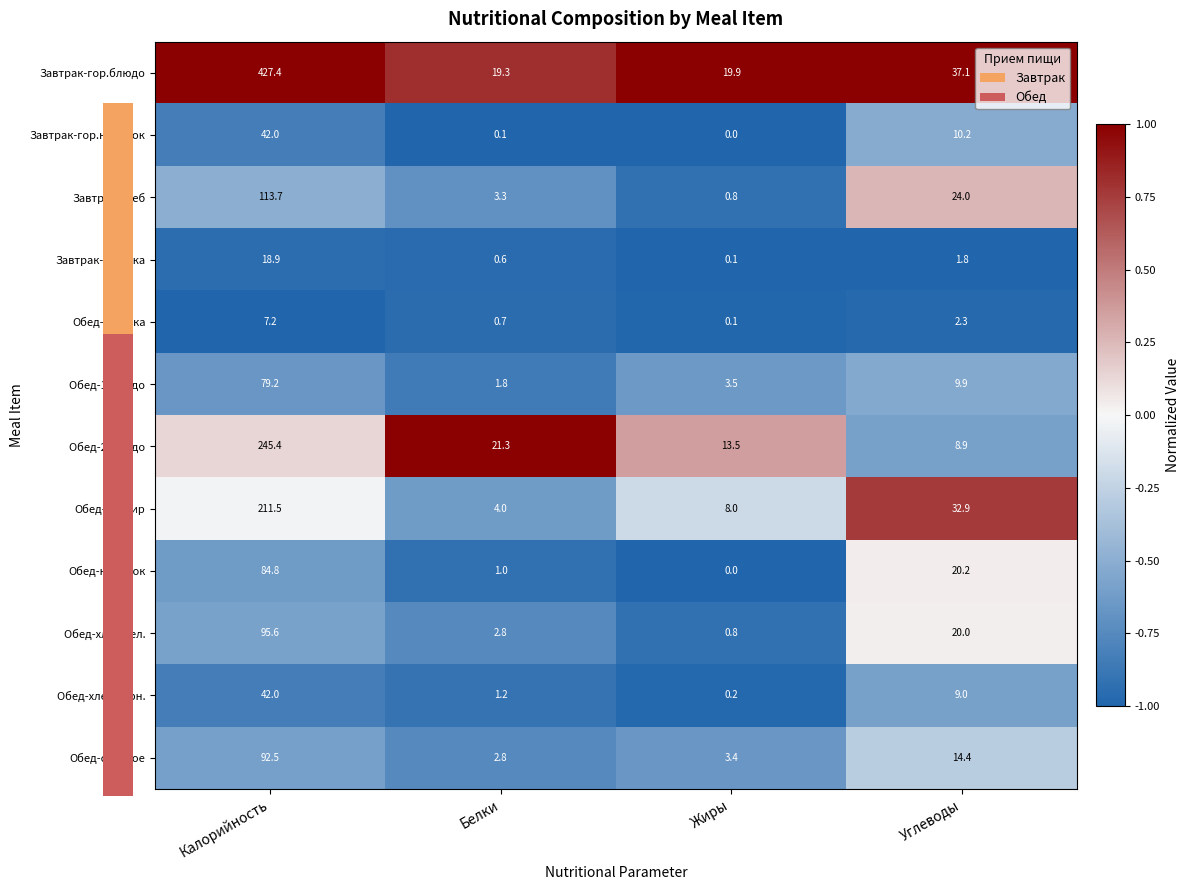

What is the approximate value of Обед-сладкое at Углеводы?

14.4